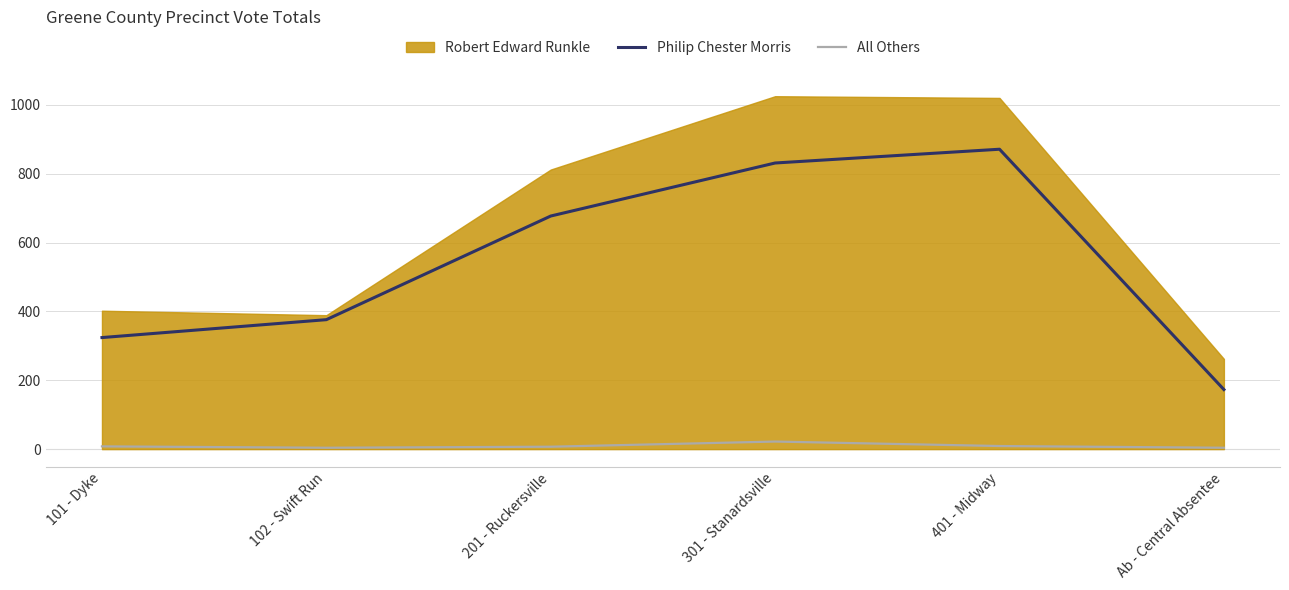

How many values in the Philip Chester Morris series are below 677?

3